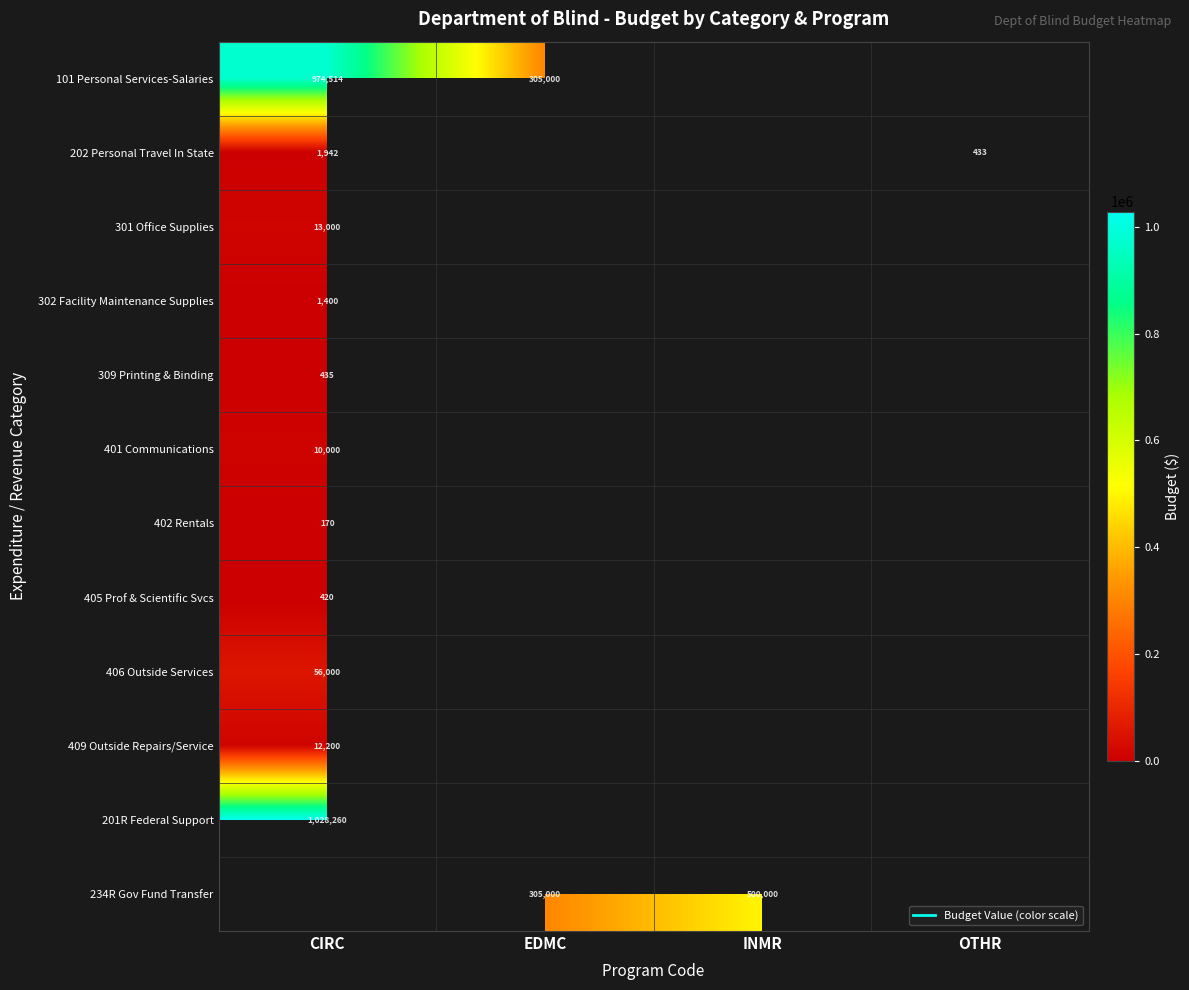

List the series in order of their peak value, lowest first.

402 Rentals, 405 Prof & Scientific Svcs, 309 Printing & Binding, 302 Facility Maintenance Supplies, 202 Personal Travel In State, 401 Communications, 409 Outside Repairs/Service, 301 Office Supplies, 406 Outside Services, 101 Personal Services-Salaries, 201R Federal Support, 234R Gov Fund Transfer